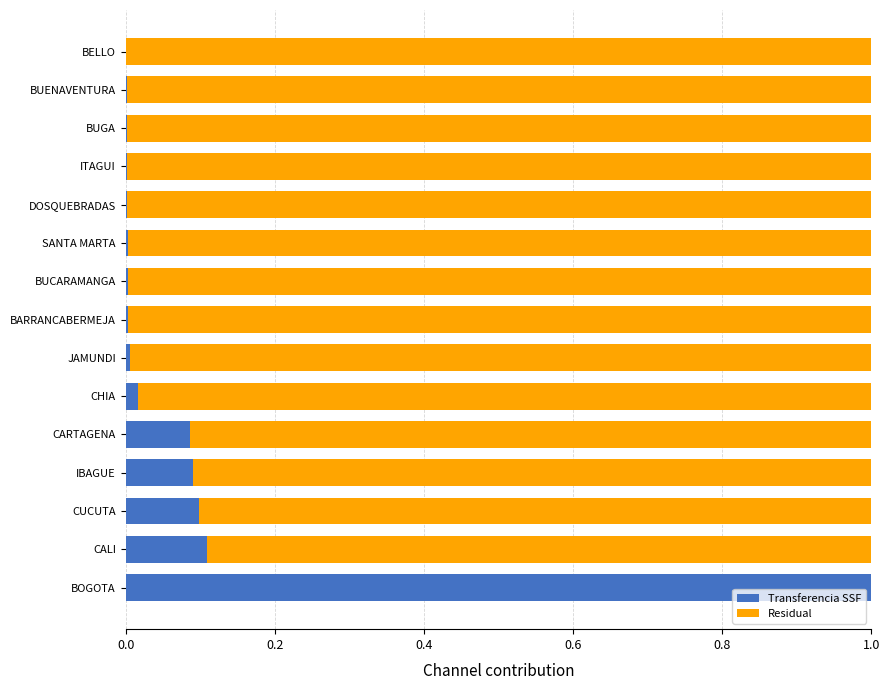

The value of Transferencia SSF at SANTA MARTA is 0.0. True or false?

True